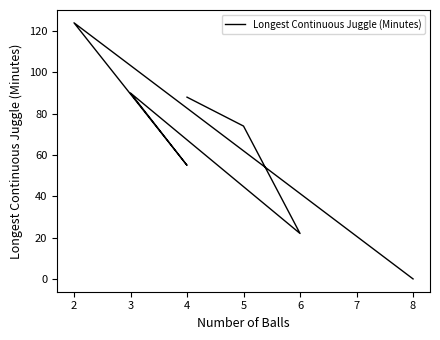

How many values are below 74?

3